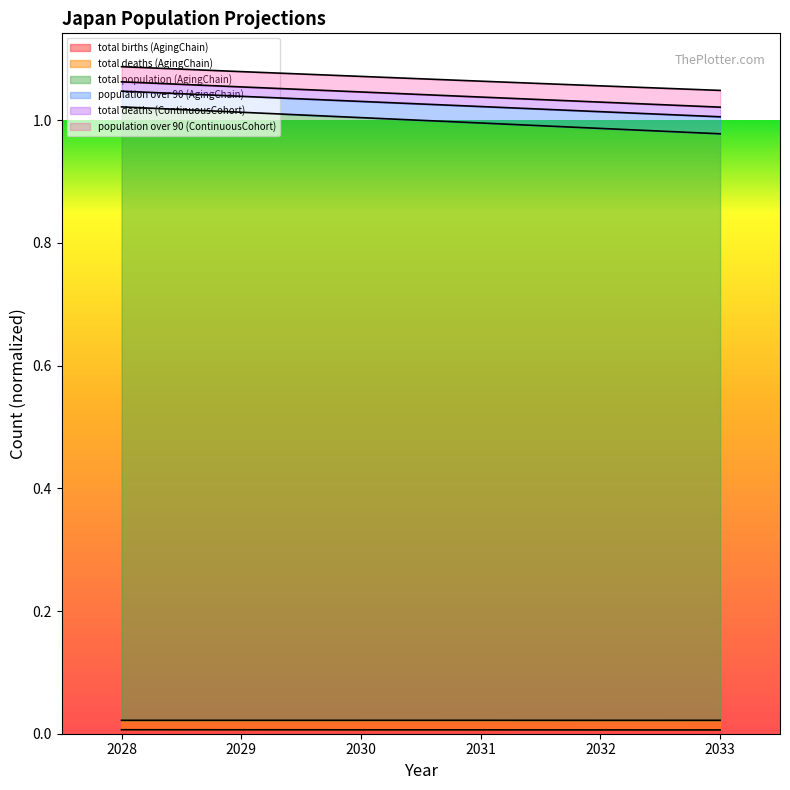

What is the sum of all total population (AgingChain) values?

6.0